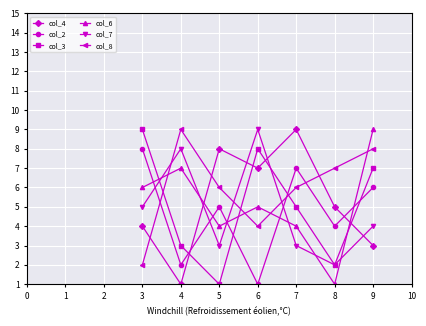

List the labels in order of col_2 value, smallest first.

6, 4, 8, 5, 9, 7, 3